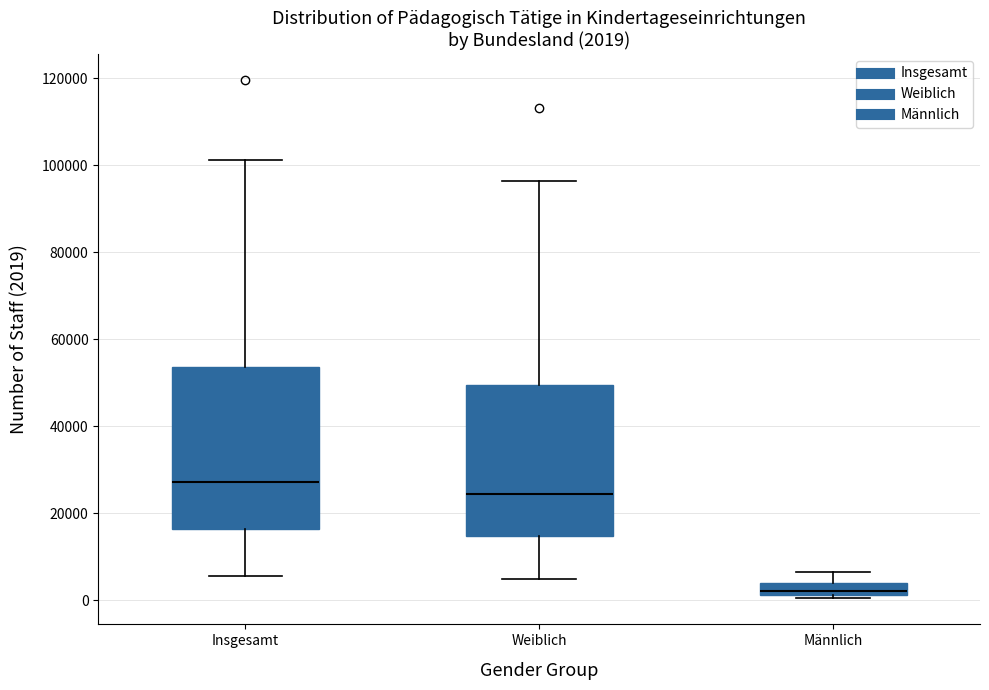

Which box has the lowest median line?

Männlich